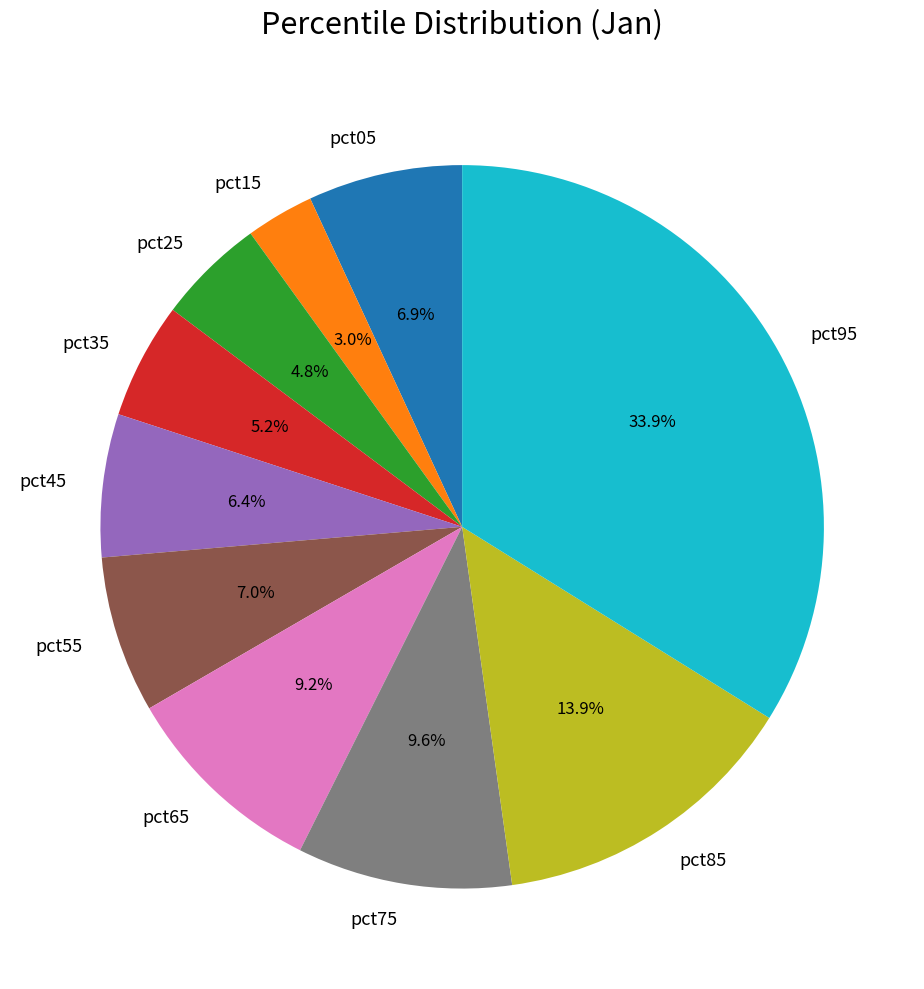

How much of the chart is everything except pct75?

90.4%